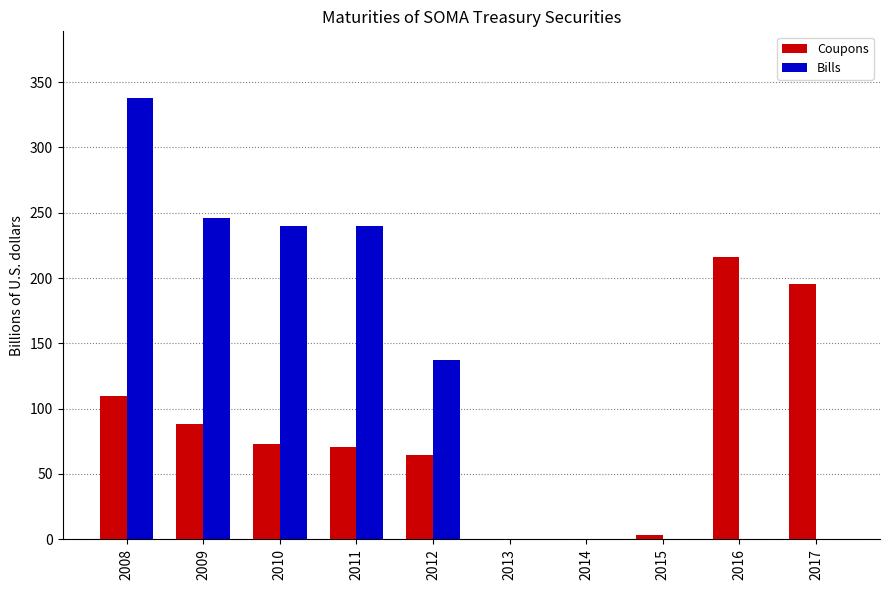

What is the sum of the Coupons values at 2016 and 2017?

411.2